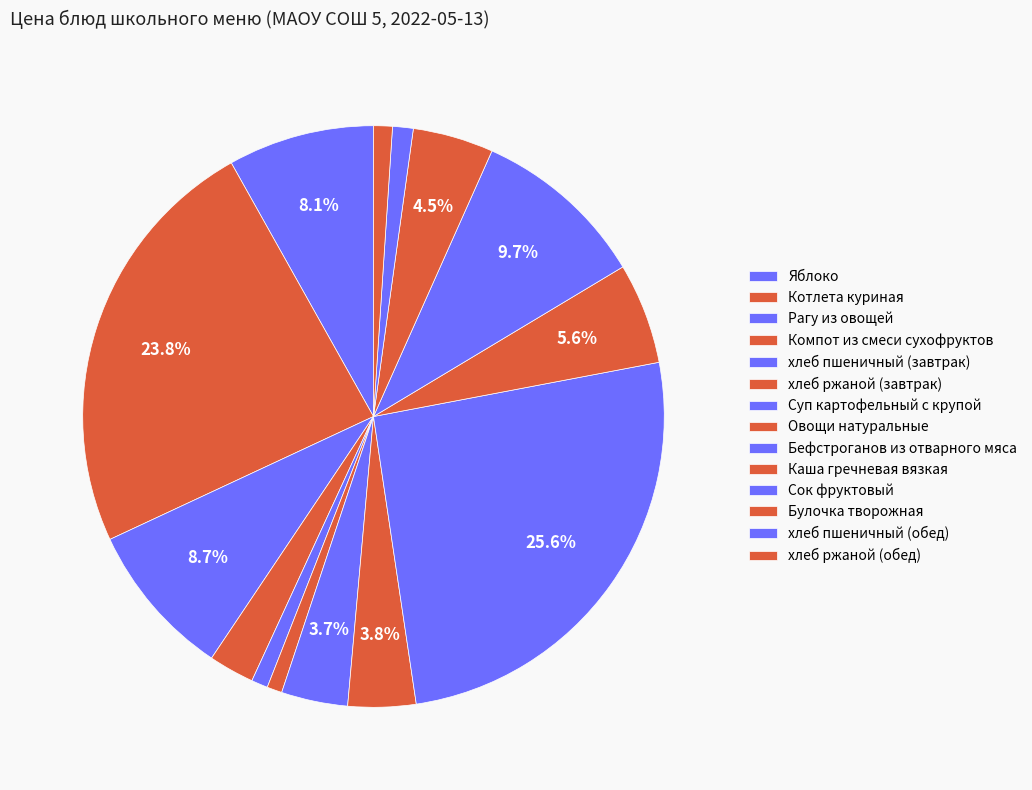

Does хлеб ржаной (завтрак) represent more than half of the total?

No